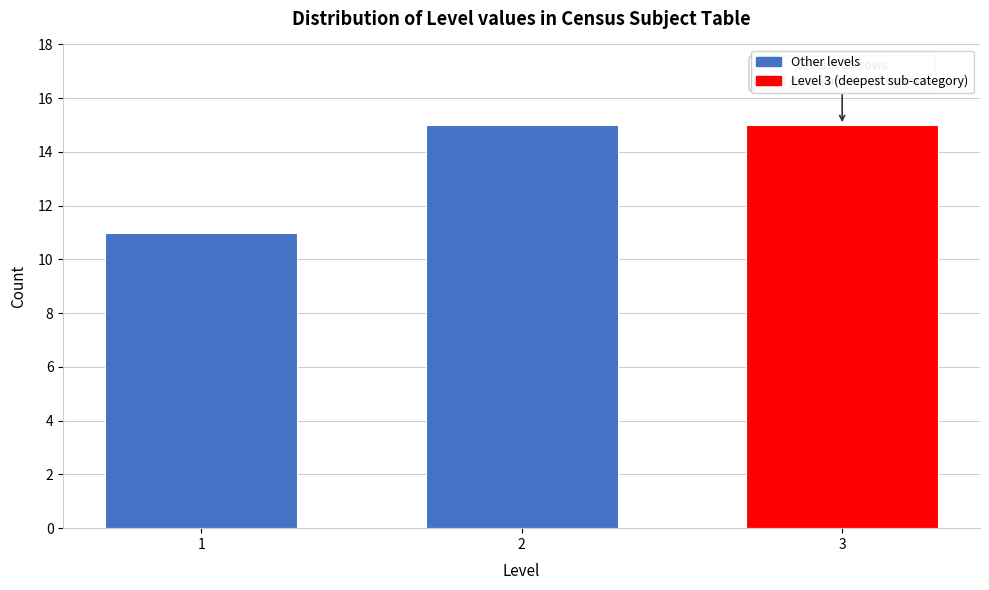

Reading left to right, transcribe all the data shown in this chart.

11	15	15